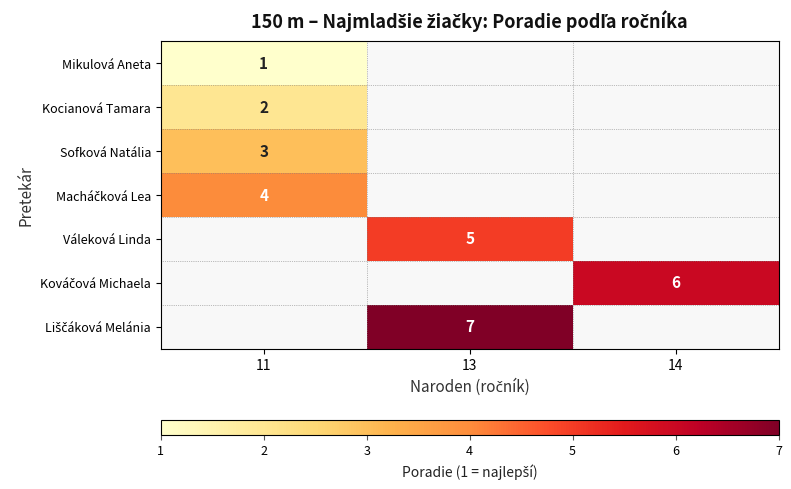

Which has a higher value, 14 or 13?

13